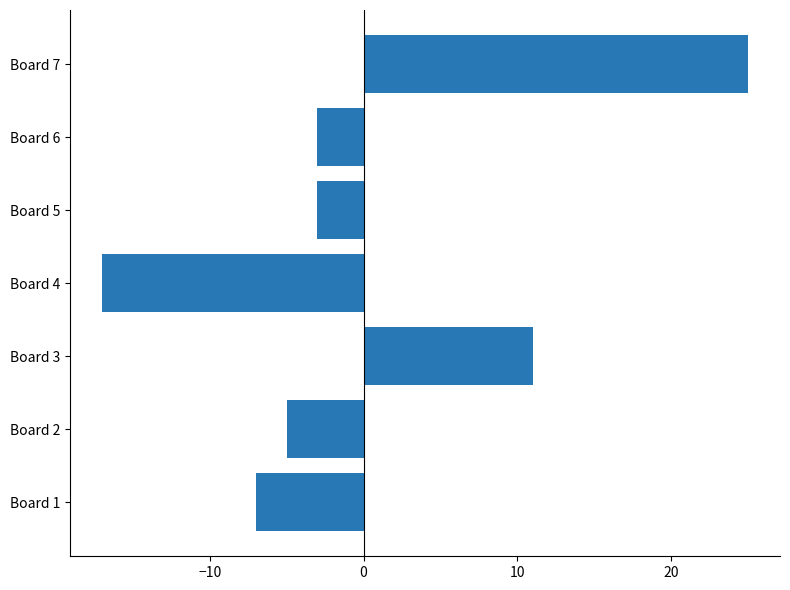

Reading bottom to top, list all the values displayed in this chart.

-7	-5	11	-17	-3	-3	25